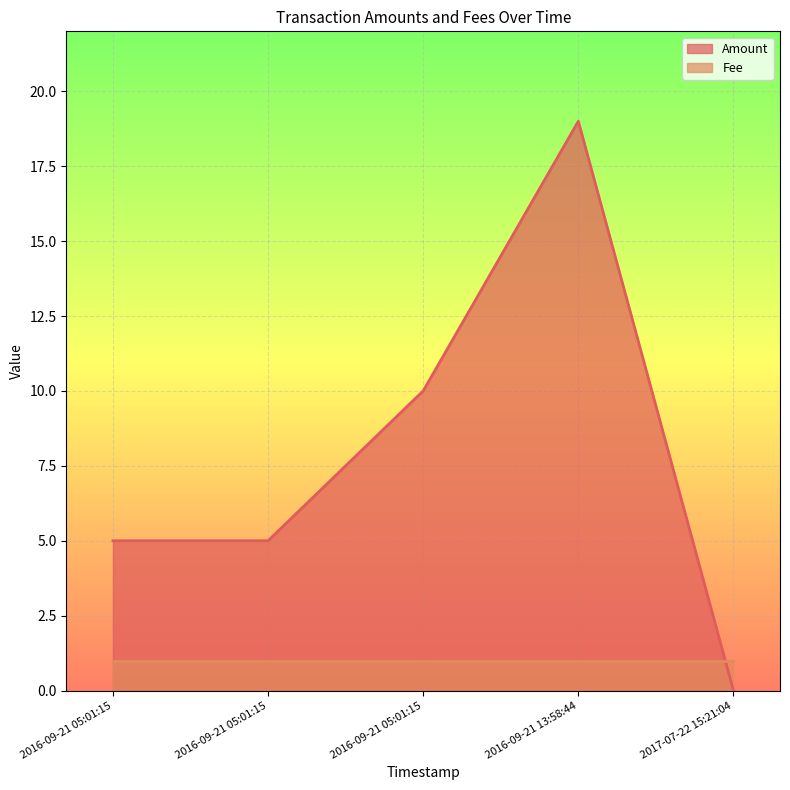

How many lines are shown in the chart?

2